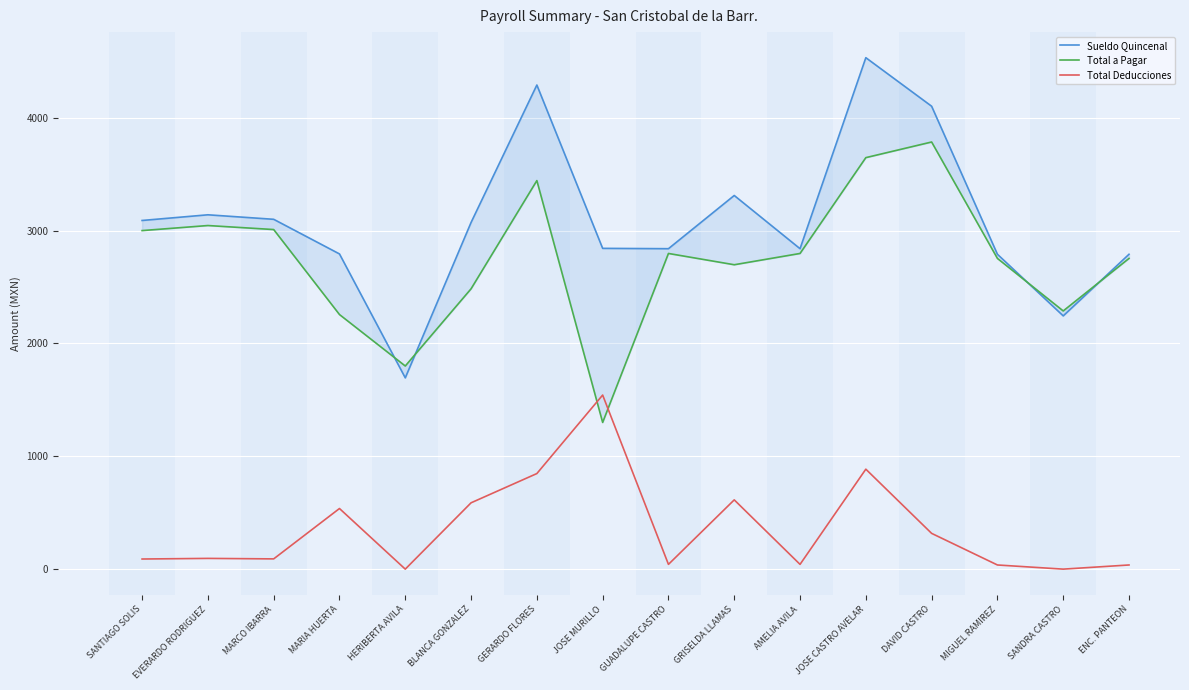

What is the label of the 13th point from the right?

MARIA HUERTA